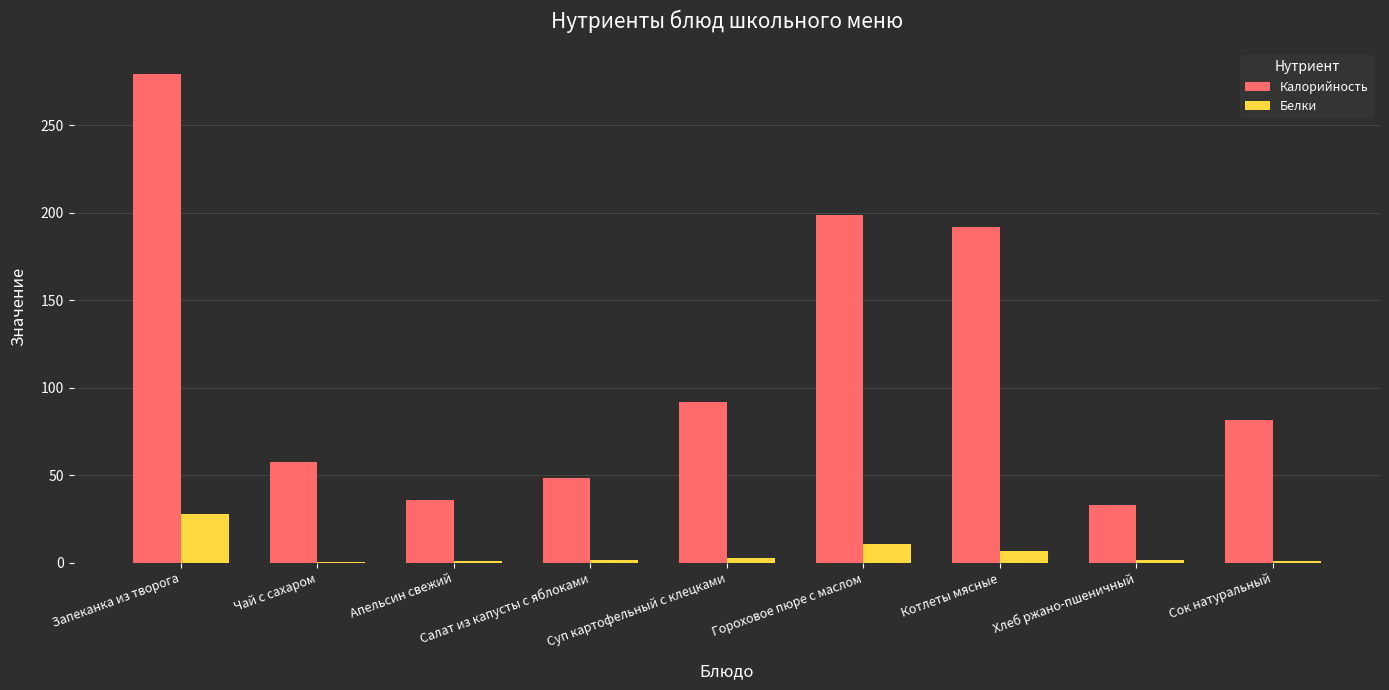

Which series has the largest total across all categories?

Калорийность